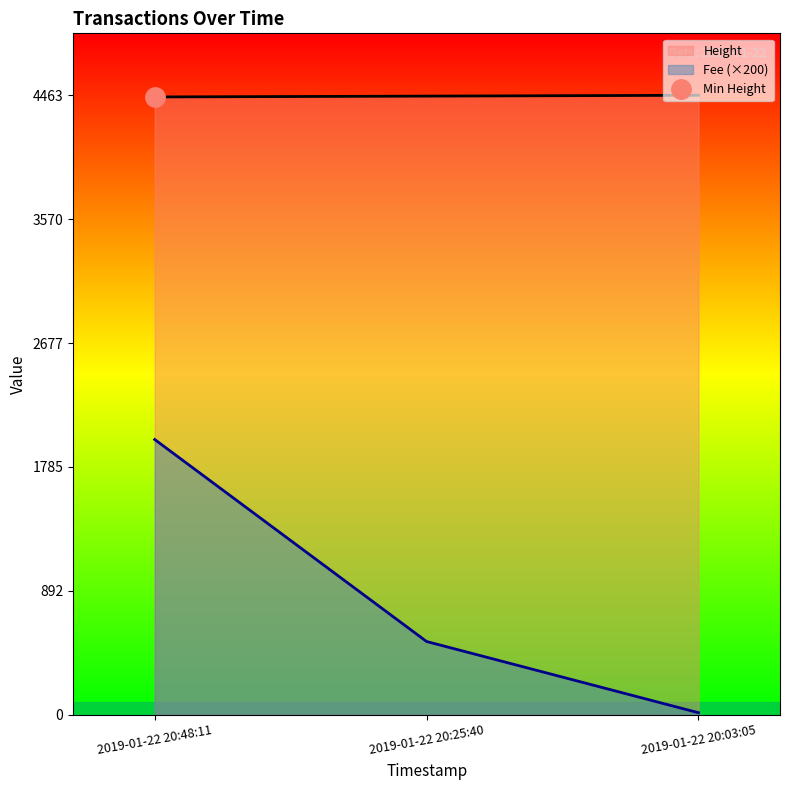

What is the label of the 2nd point from the left?

2019-01-22 20:25:40